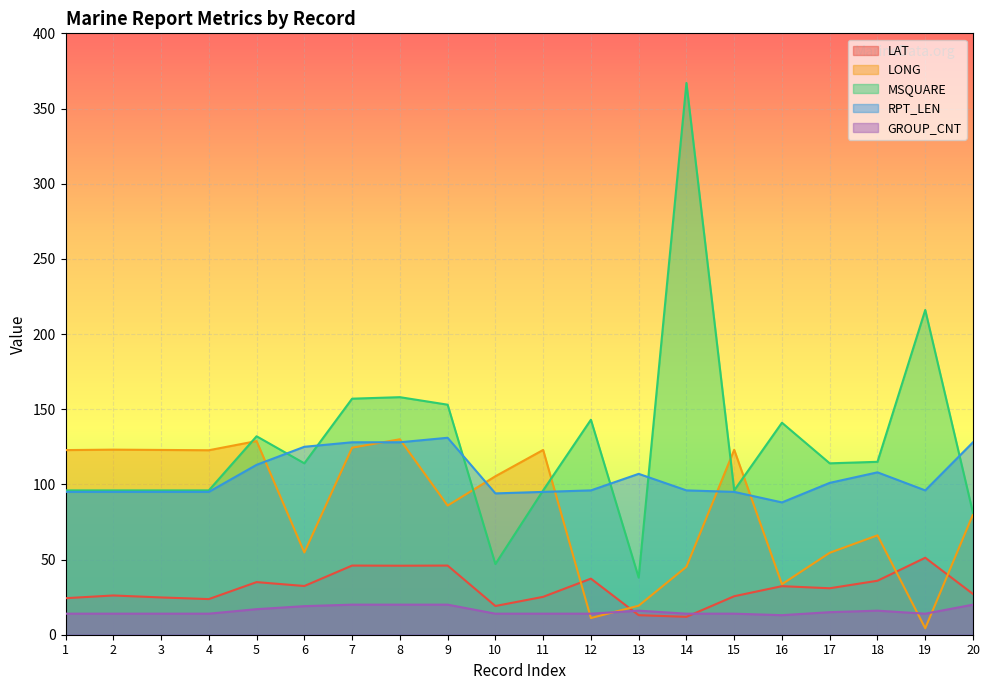

What is the value of the MSQUARE point at the 6th from the left?

114.0